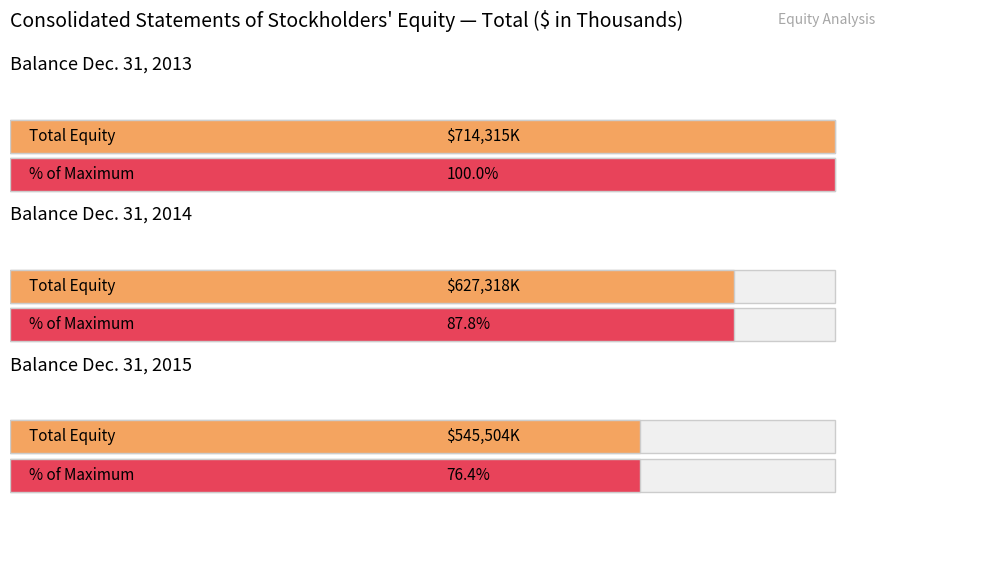

Is it true that the value at Balance at Dec. 31, 2014 is 627318?

True